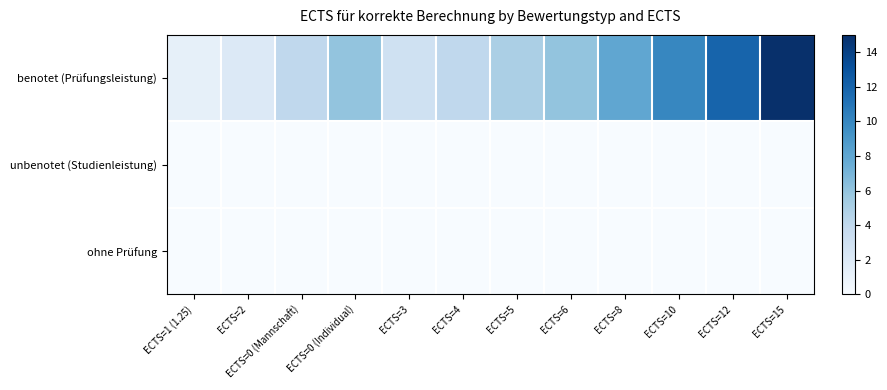

Between ECTS=0 (Mannschaft) and ECTS=3, which series saw the biggest shift?

benotet (Prüfungsleistung)